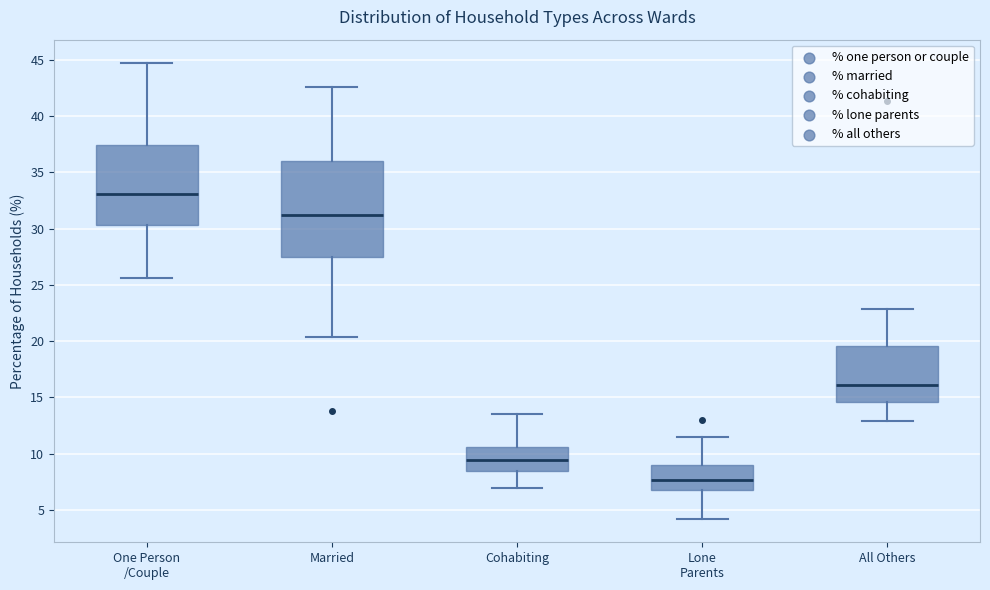

Which box has the lowest median line?

Lone Parents